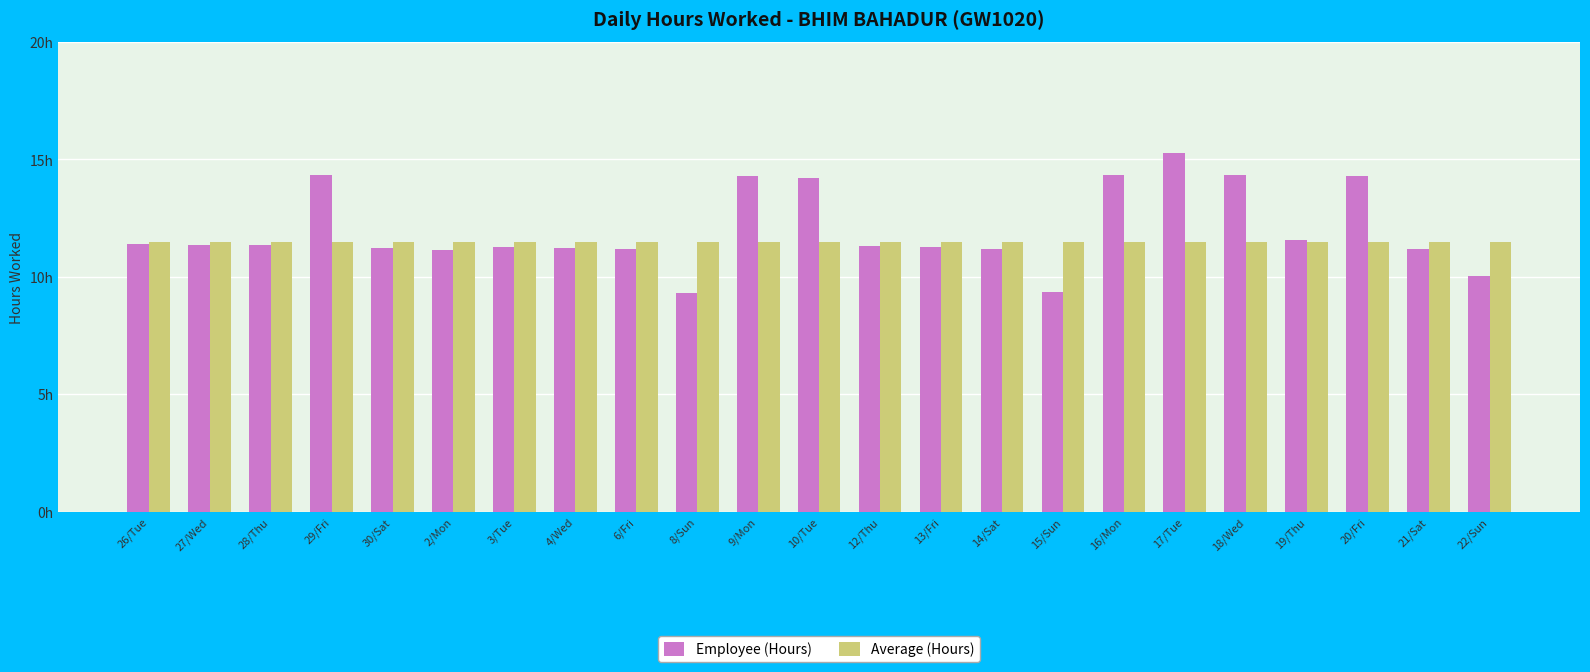

What are all the series names shown in the legend?

Employee (Hours), Average (Hours)